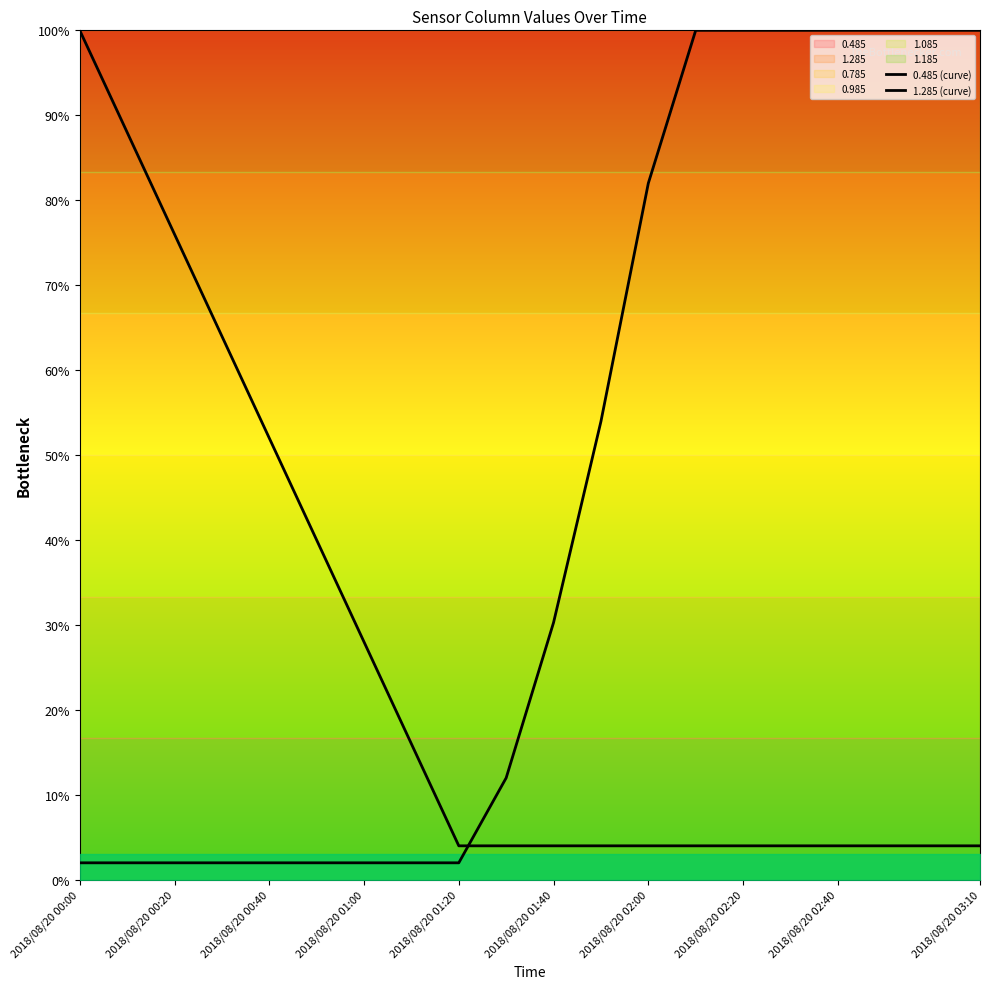

What is the label of the 11th point from the left?

2018/08/20 01:40